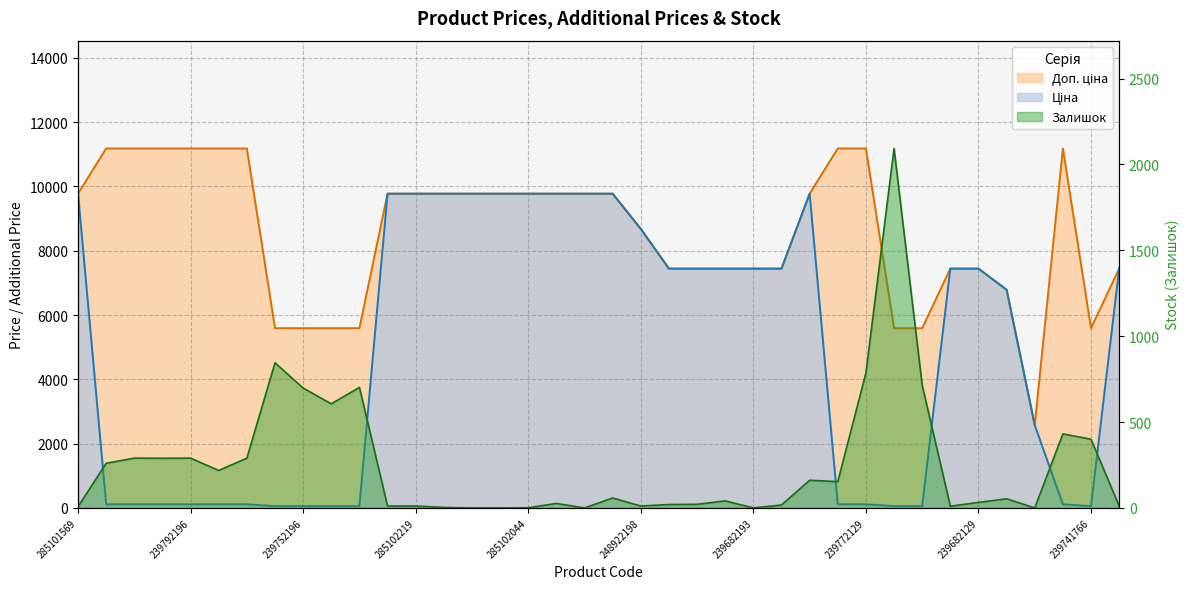

True or false: Залишок has a value of 161.3 at 247132181.

False